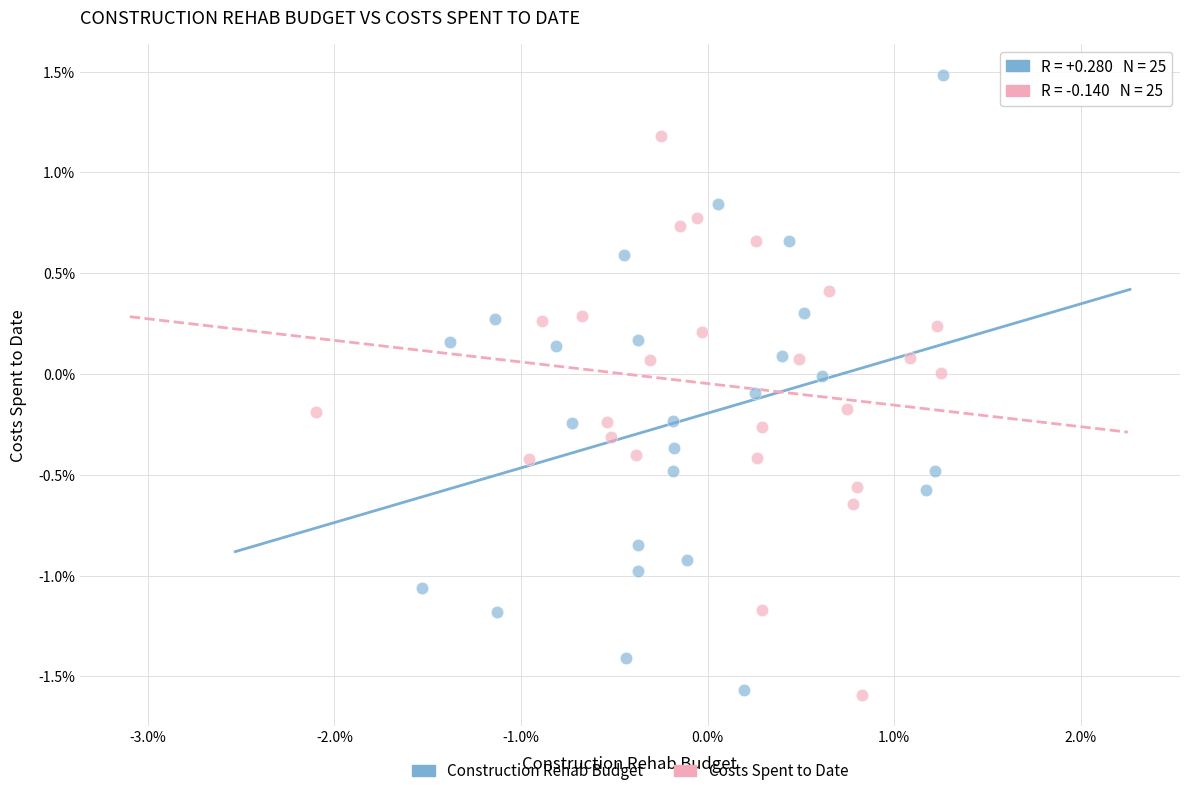

Which series has the largest Y range (max minus min)?

Construction Rehab Budget